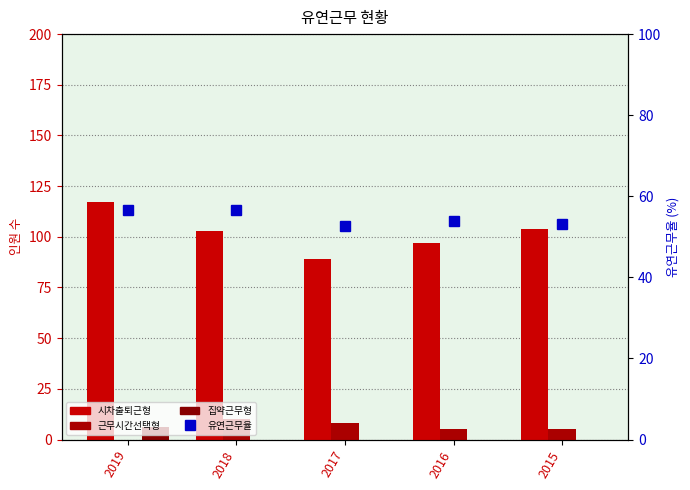

The 집약근무형 series shows -4.1 at 2018. True or false?

False